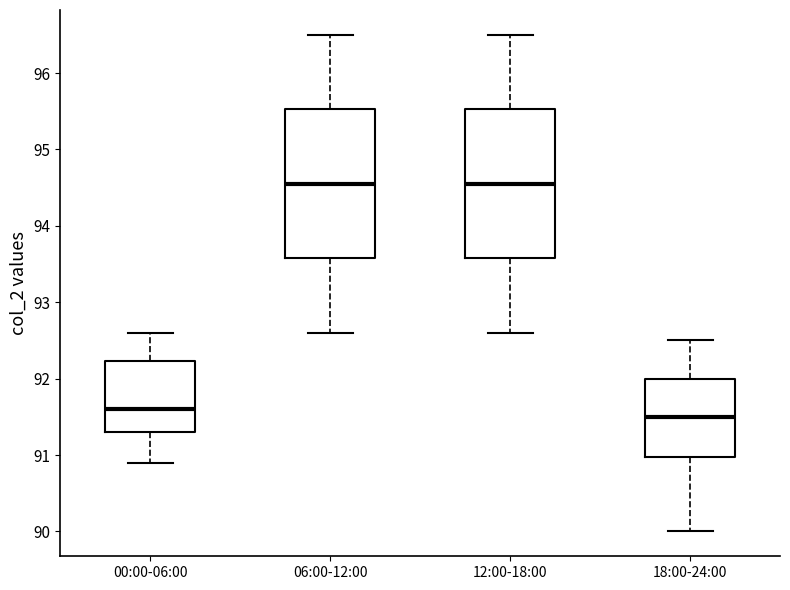

Where does the median line of the box for 12:00-18:00 sit on the y-axis? The values are not printed on the chart, so give them approximately, as read against the axis.

94.6